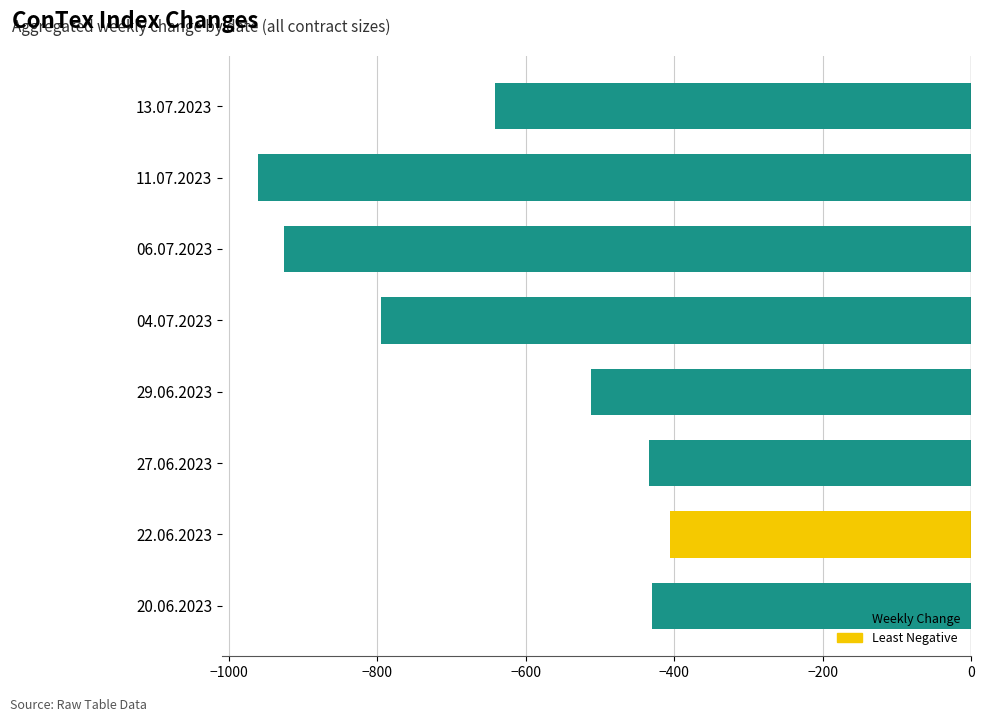

What is the sum of the values at 29.06.2023 and 13.07.2023?

-1153